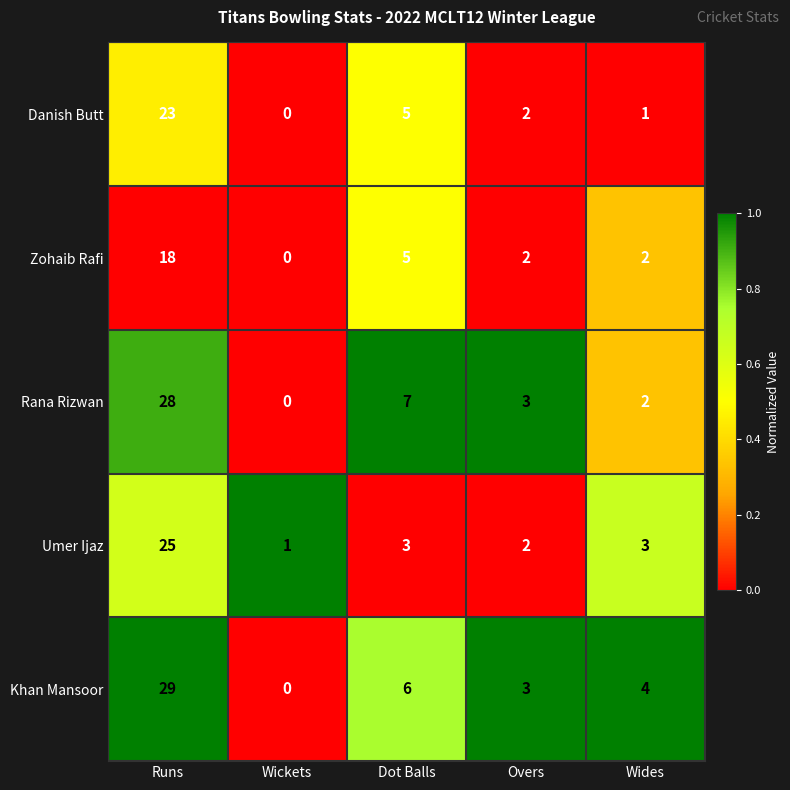

At how many categories does at least one series exceed 0?

5